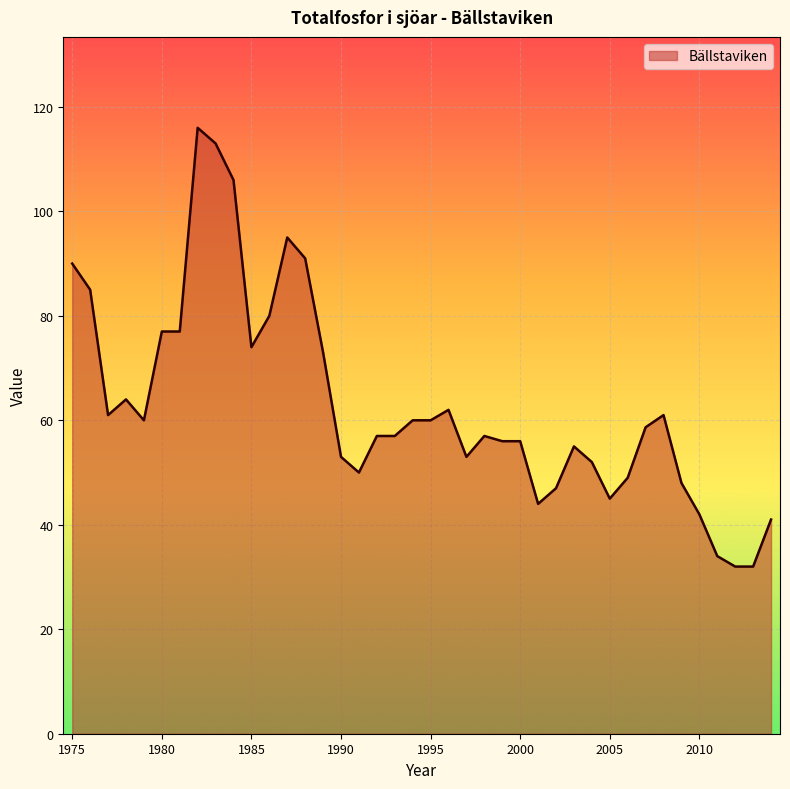

What is the difference between the maximum and minimum values?

84.0